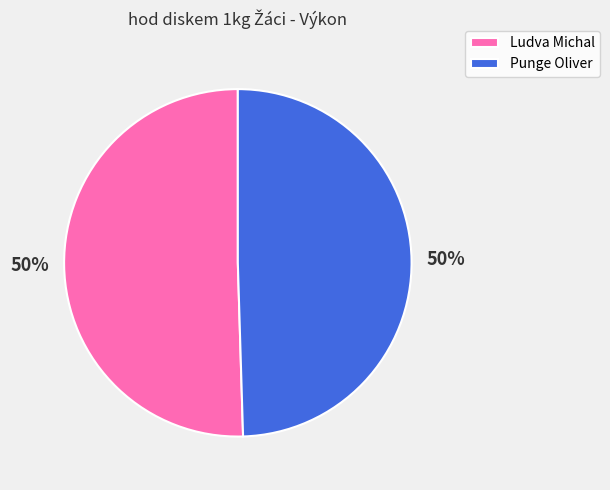

To the nearest percent, what portion does Ludva Michal represent?

50%